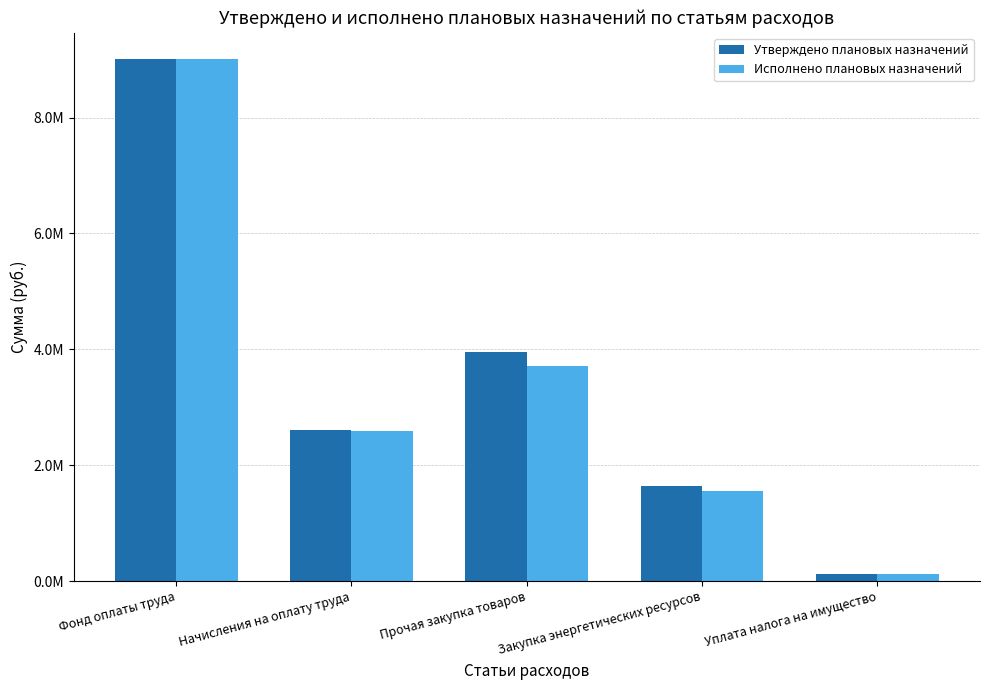

Are the bars grouped side by side (vs. stacked)?

Yes